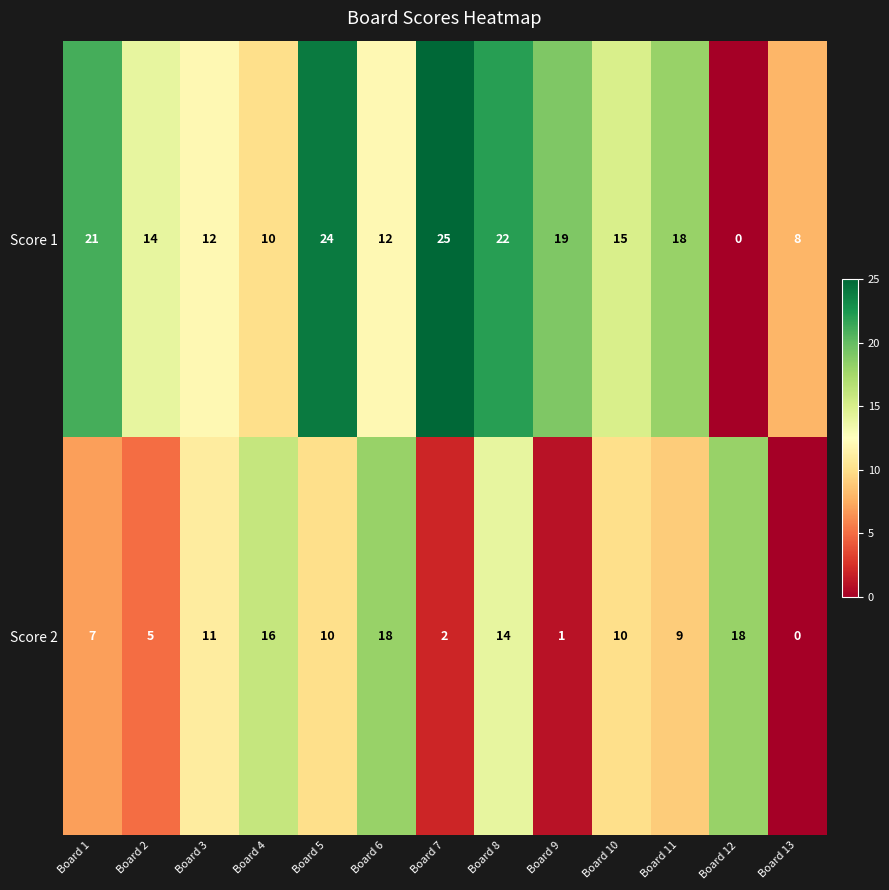

The value of Score 2 at Board 10 is 5. True or false?

False